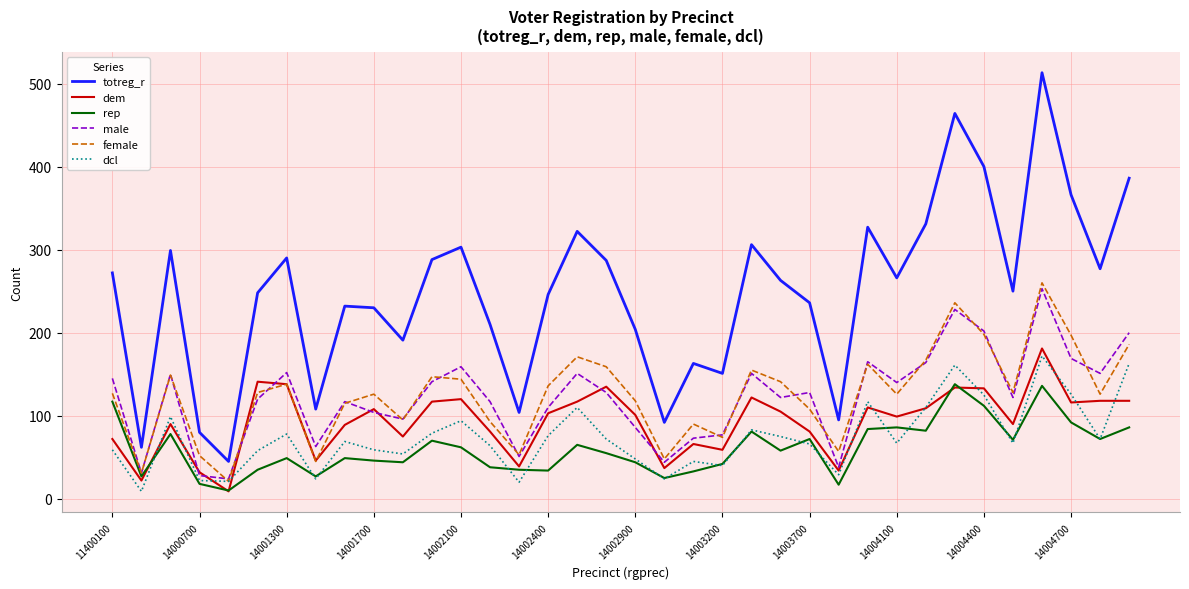

What is the lowest value of the female series?

21